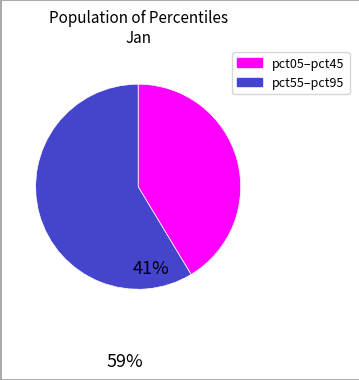

Does any single category account for the majority?

Yes